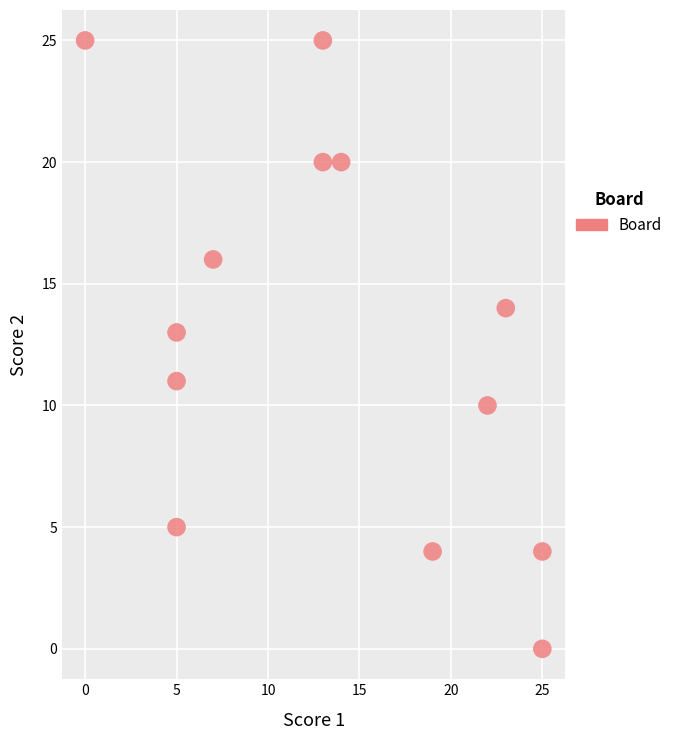

What is the range of Y values (max minus min)?

25